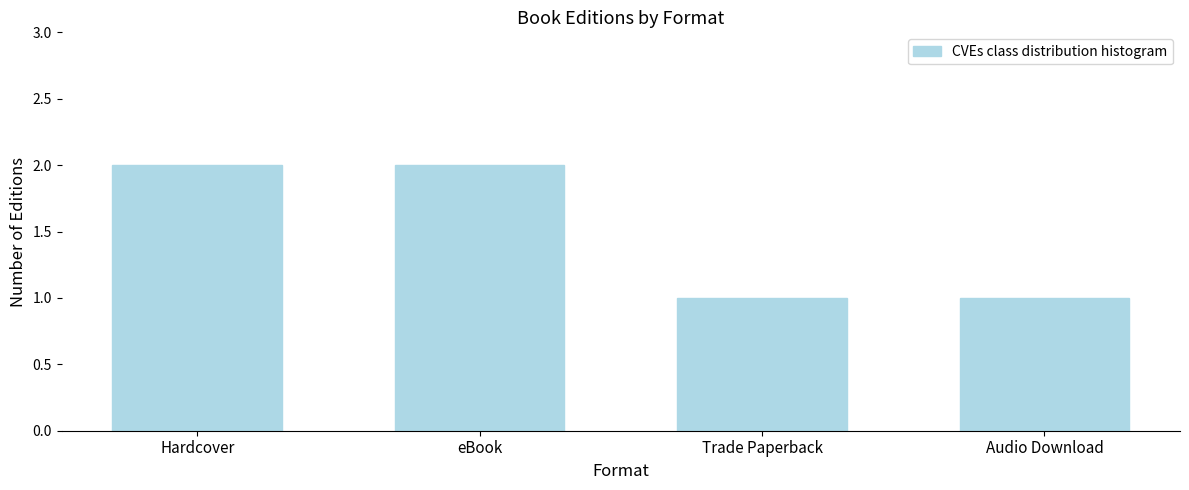

The value at eBook is 2. True or false?

True